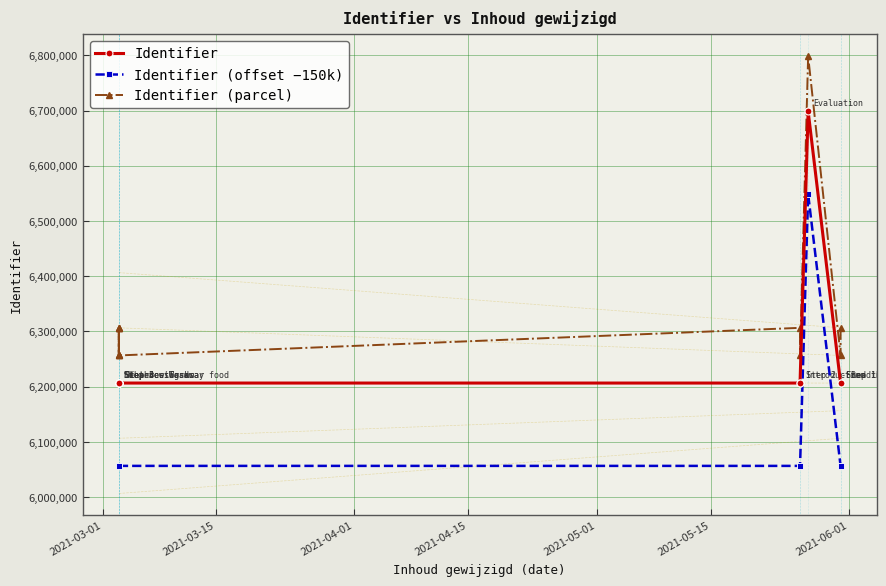

The Identifier series shows 6206535 at 2021-03-15. True or false?

True